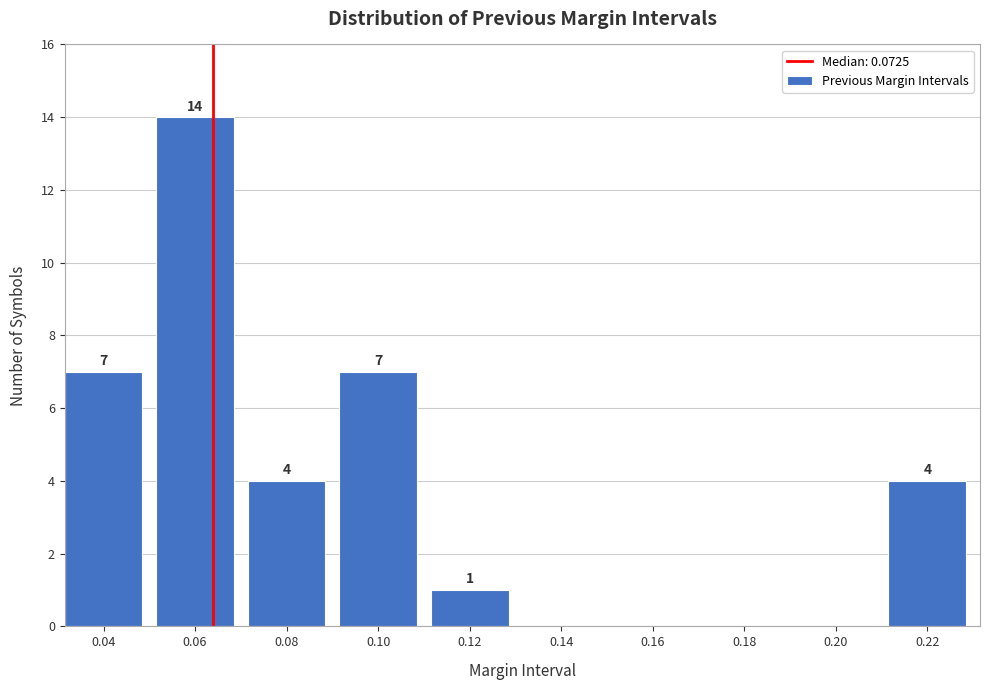

Reading left to right, list all the values displayed in this chart.

0.04=7	0.06=14	0.08=4	0.10=7	0.12=1	0.14=0	0.16=0	0.18=0	0.20=0	0.22=4